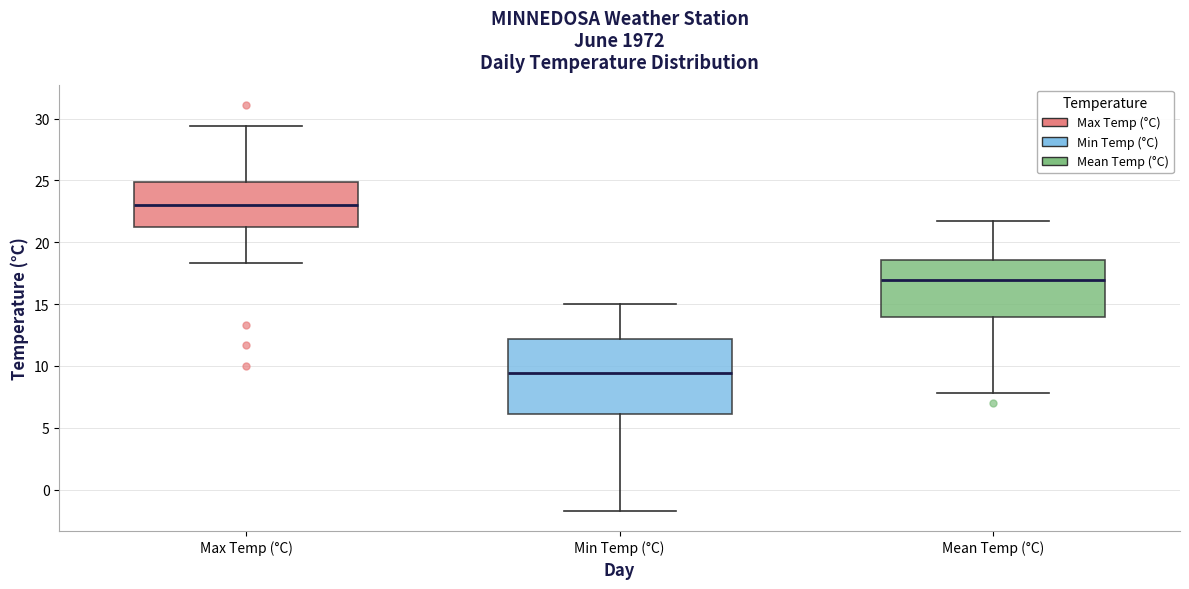

Reading left to right, transcribe this box plot: for each box, give where its median line is, the range the box spans, and where its two whiskers end, as read against the y-axis. The values are not printed on the chart, so give them approximately, as read against the axis.

Max Temp (°C): median 23.0, box 21.5 to 25.0, whiskers 18.5 to 29.5
Min Temp (°C): median 9.5, box 6.0 to 12.0, whiskers -1.5 to 15.0
Mean Temp (°C): median 17.0, box 14.0 to 18.5, whiskers 8.0 to 21.5